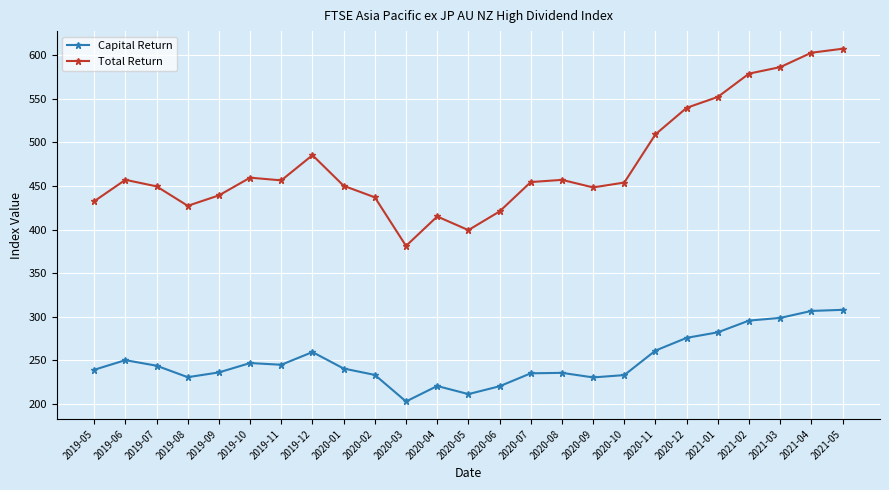

What is the label of the 11th point from the left?

2020-03